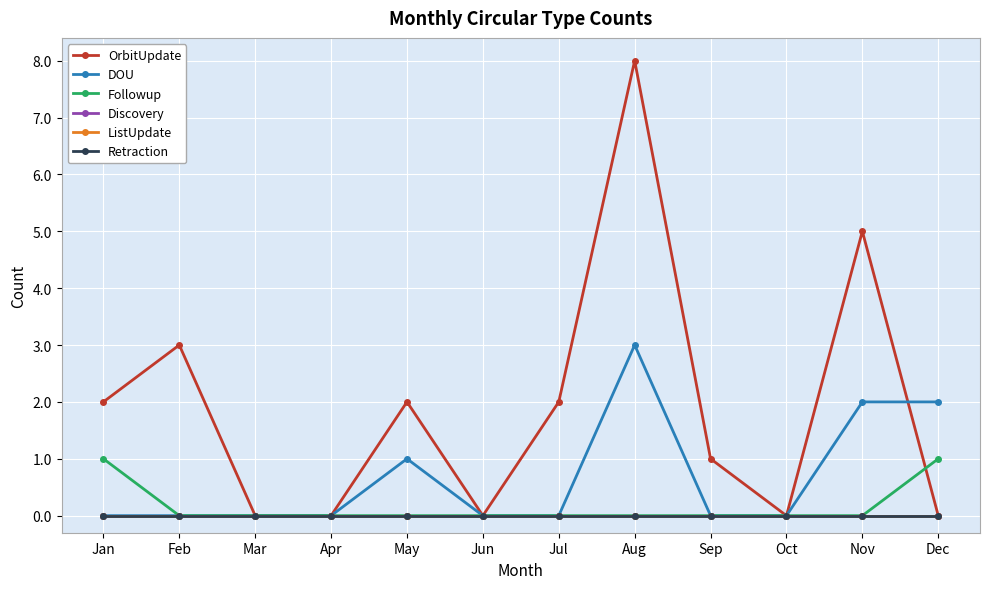

Is this an area chart (filled region under the line)?

No